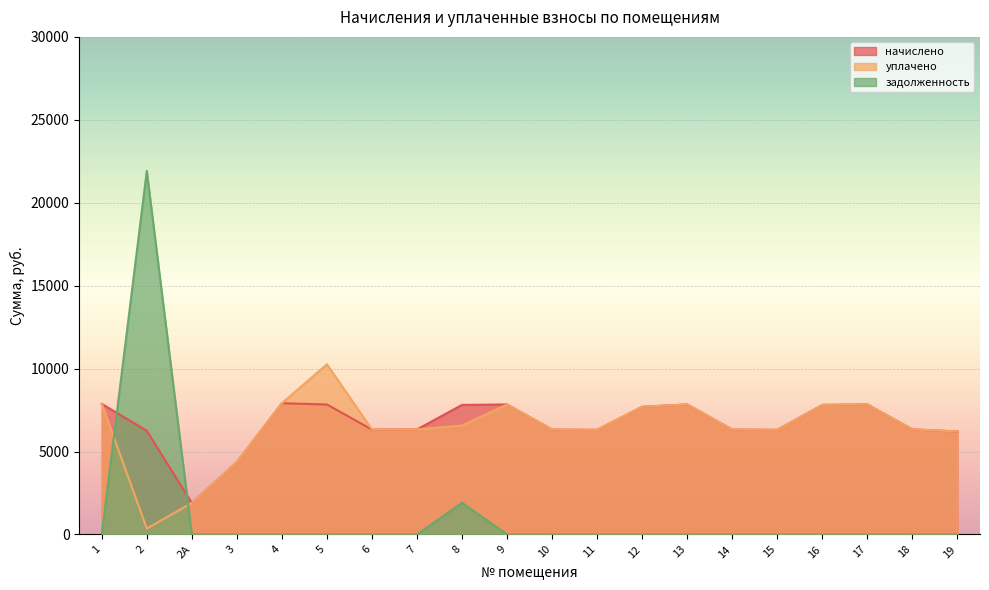

What is the difference between the highest and lowest values at 7?

6334.2